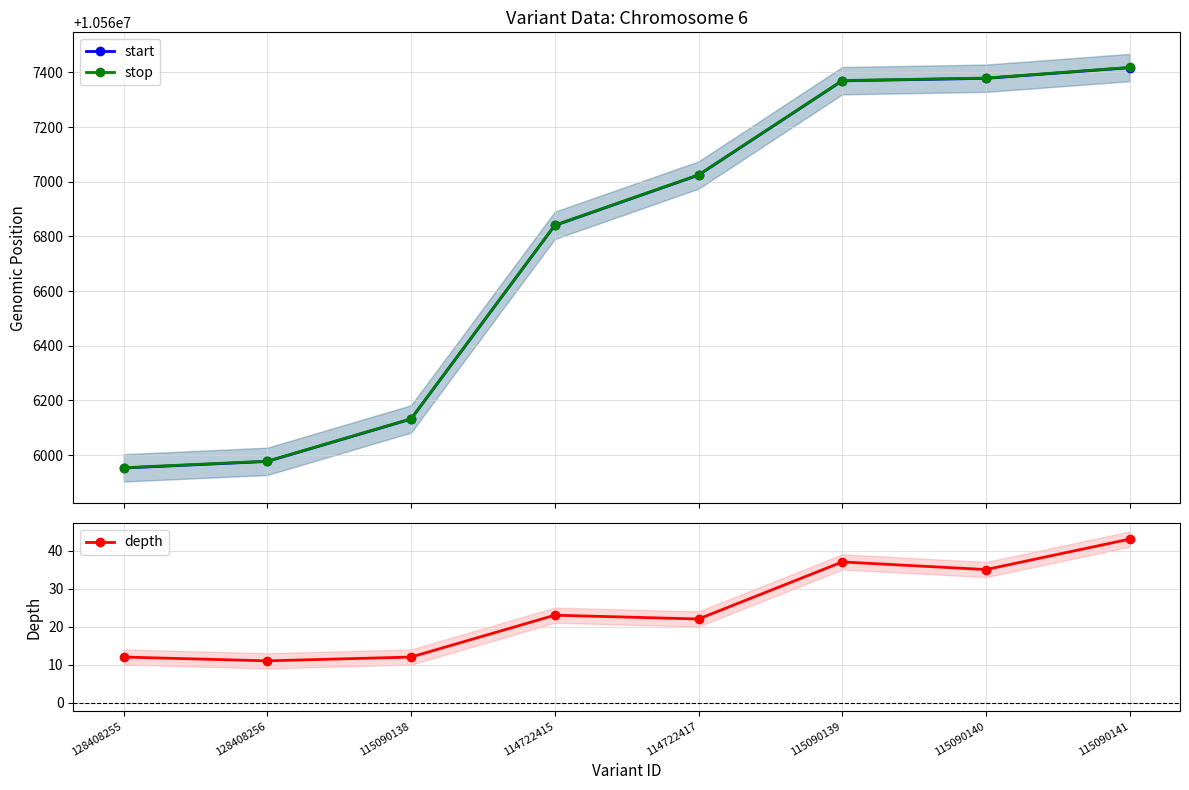

Between 115090140 and 128408255, which is larger?

115090140